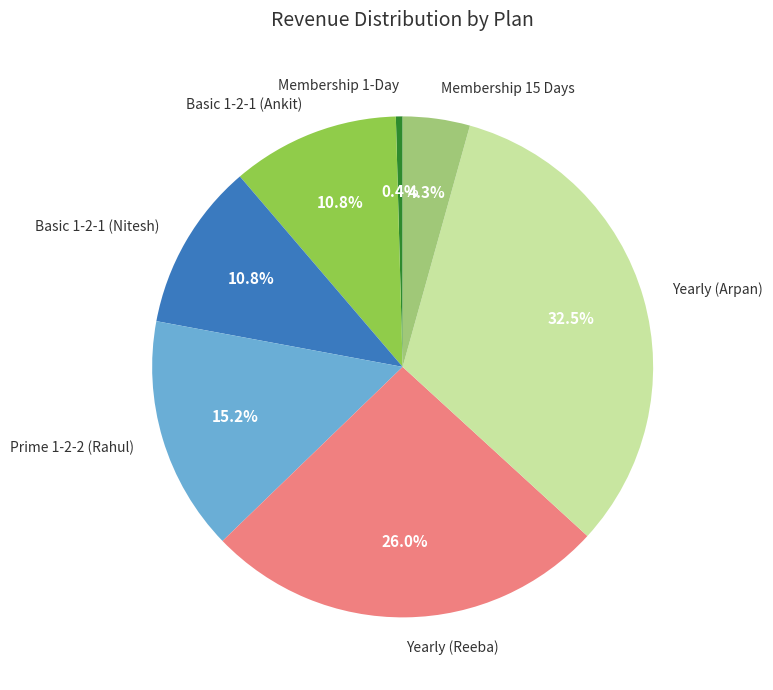

Does Prime 1-2-2 (Rahul) account for over 50% of the chart?

No